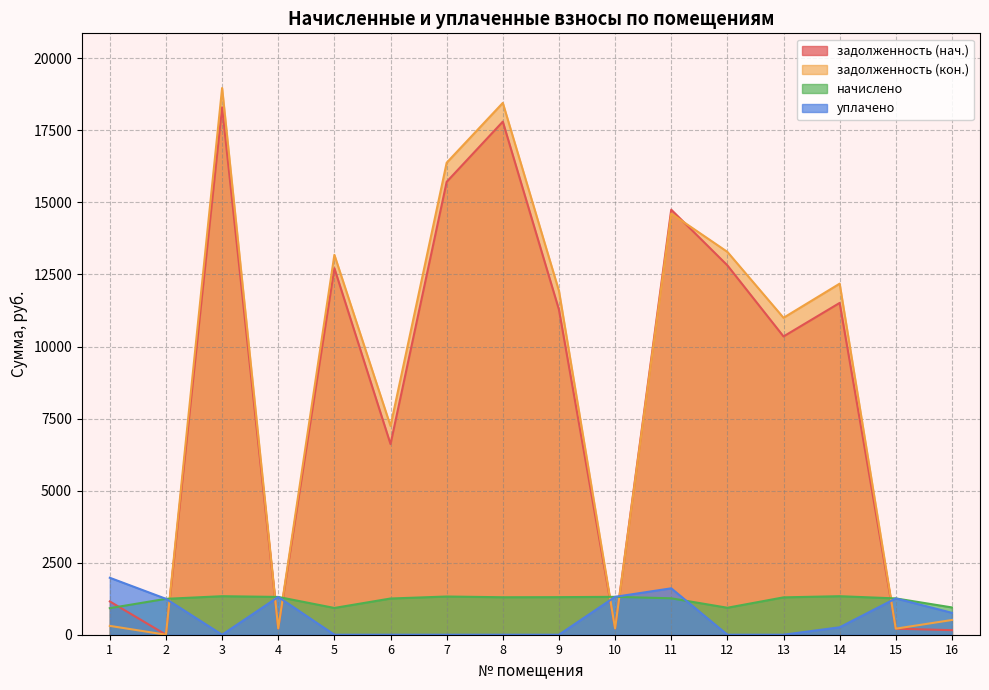

Reading left to right, what are all the values shown in this chart?

задолженность (нач.): 1155.2	0.0	18303.2	218.5	12717.8	6614.2	15715.2	17804.5	11279.8	219.1	14749.3	12817.2	10350.3	11513.9	210.0	157.9
задолженность (кон.): 306.9	0.0	18971.5	218.5	13182.2	7242.5	16378.1	18454.5	11931.7	219.1	14613.5	13285.2	10998.6	12182.2	210.0	511.3
начислено: 921.4	1245.5	1336.6	1311.1	928.7	1256.5	1325.7	1300.2	1303.9	1314.8	1263.8	936.0	1296.5	1336.6	1260.1	946.9
уплачено: 1976.3	1245.5	0.0	1311.1	0.0	0.0	0.0	0.0	0.0	1314.8	1610.1	0.0	0.0	258.0	1260.1	760.0